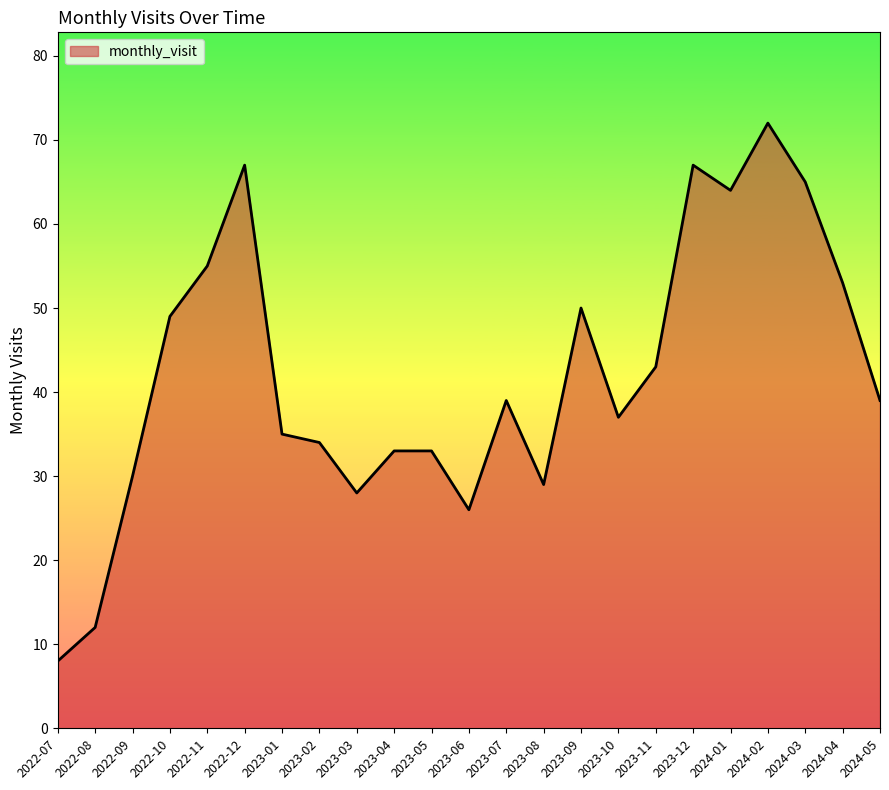

What position from the left is 2023-09?

15